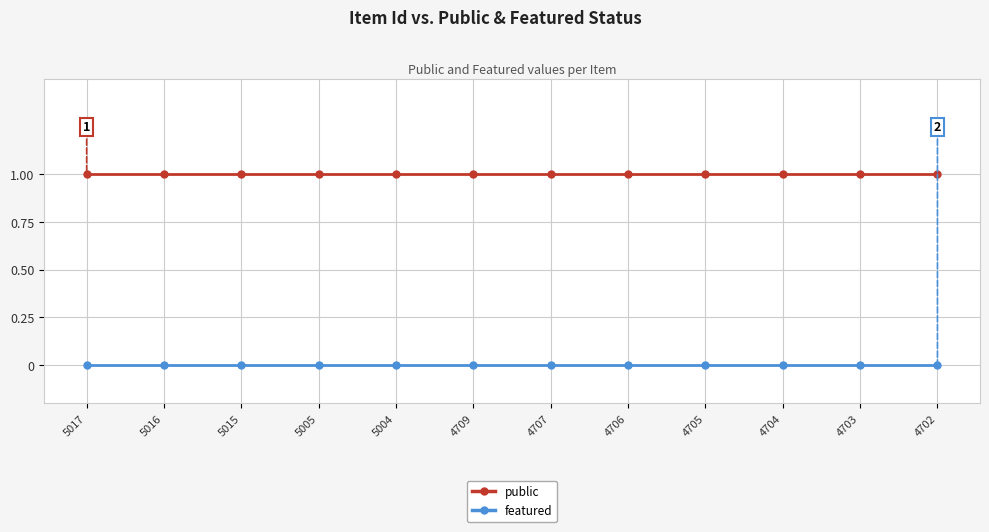

Rank the series at 4706 from highest to lowest value.

public, featured